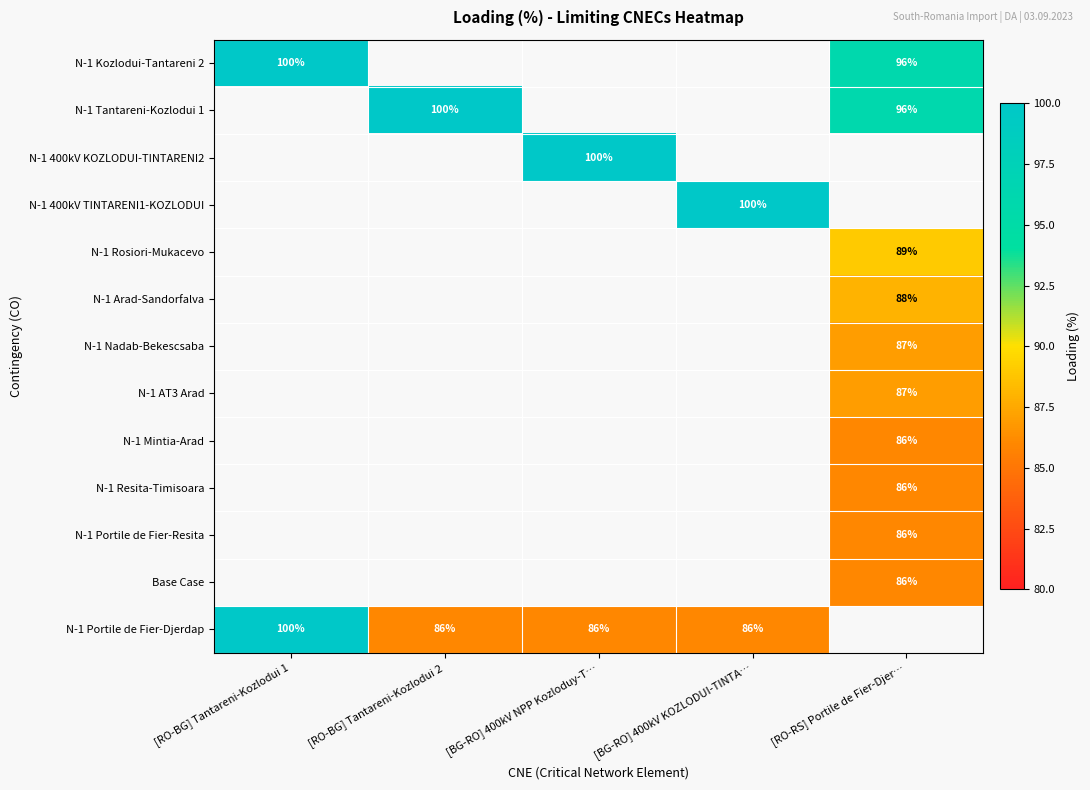

True or false: N-1 Portile de Fier-Resita has a value of 51 at [RO-RS] Portile de Fier-Djer….

False